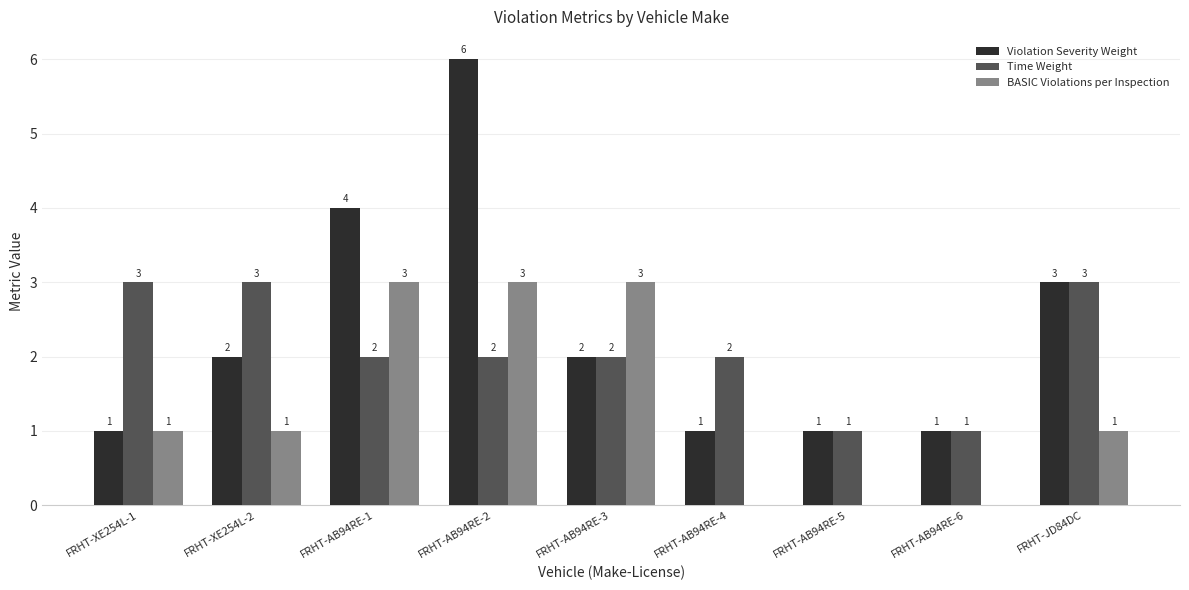

How many groups of bars are there?

9